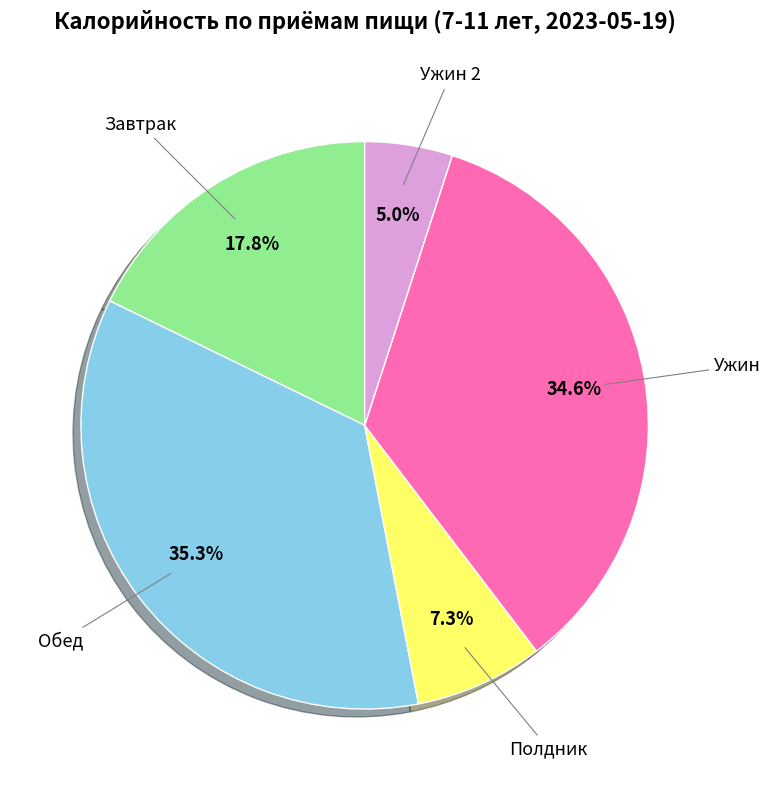

How many slices are in this pie chart?

5